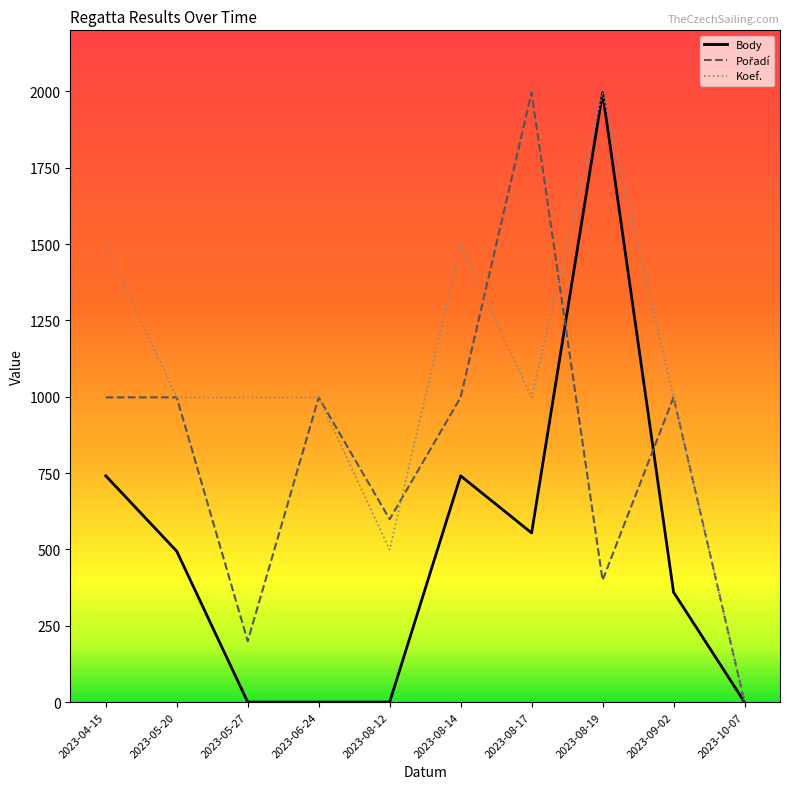

Is the value of Body at 2023-04-15 greater than the value of Koef. at 2023-08-14?

No